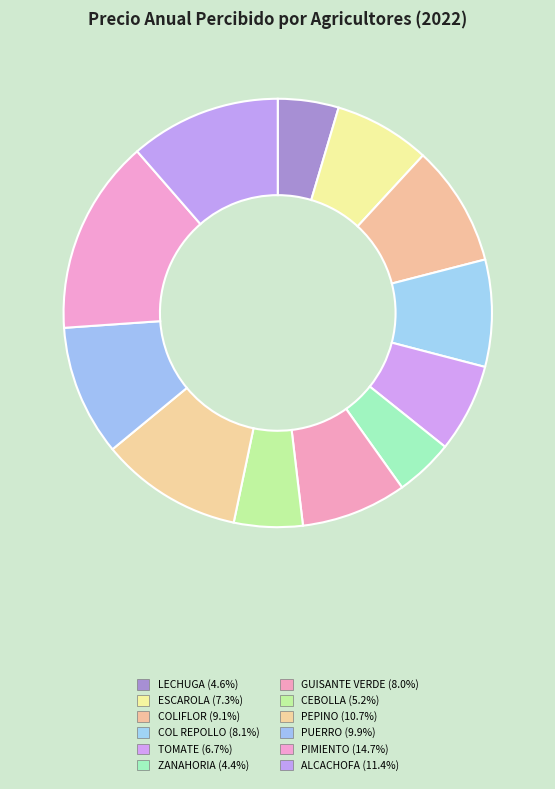

How many slices are in this pie chart?

12